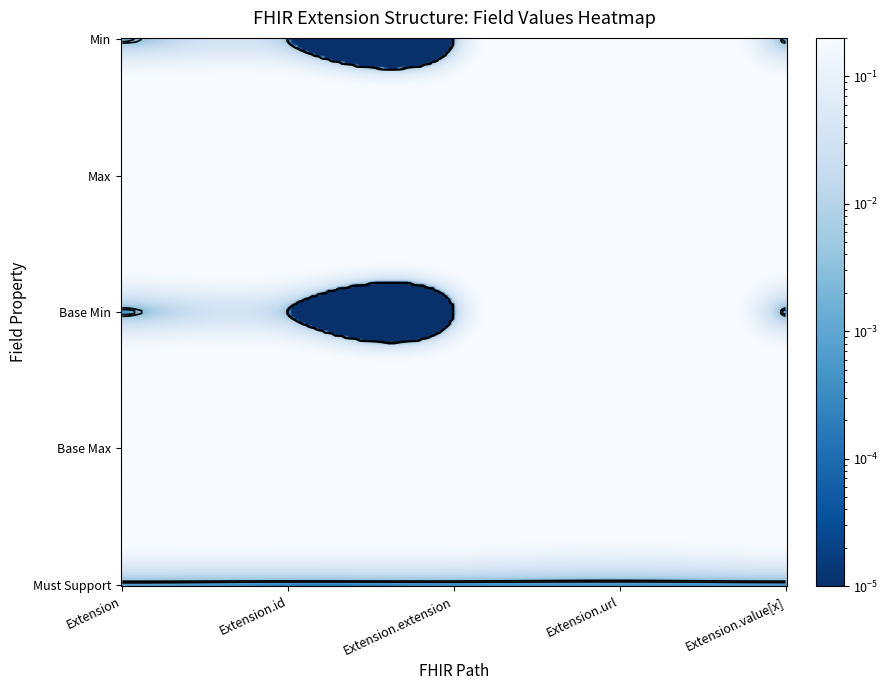

What is the approximate value of Extension.url at 1?

1